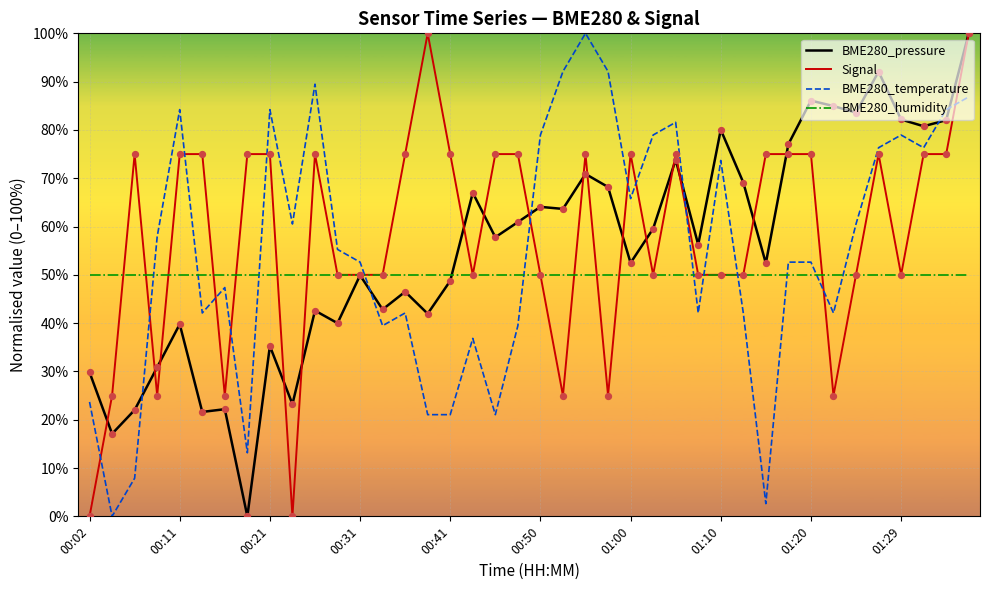

True or false: BME280_temperature and BME280_pressure cross at least once.

True